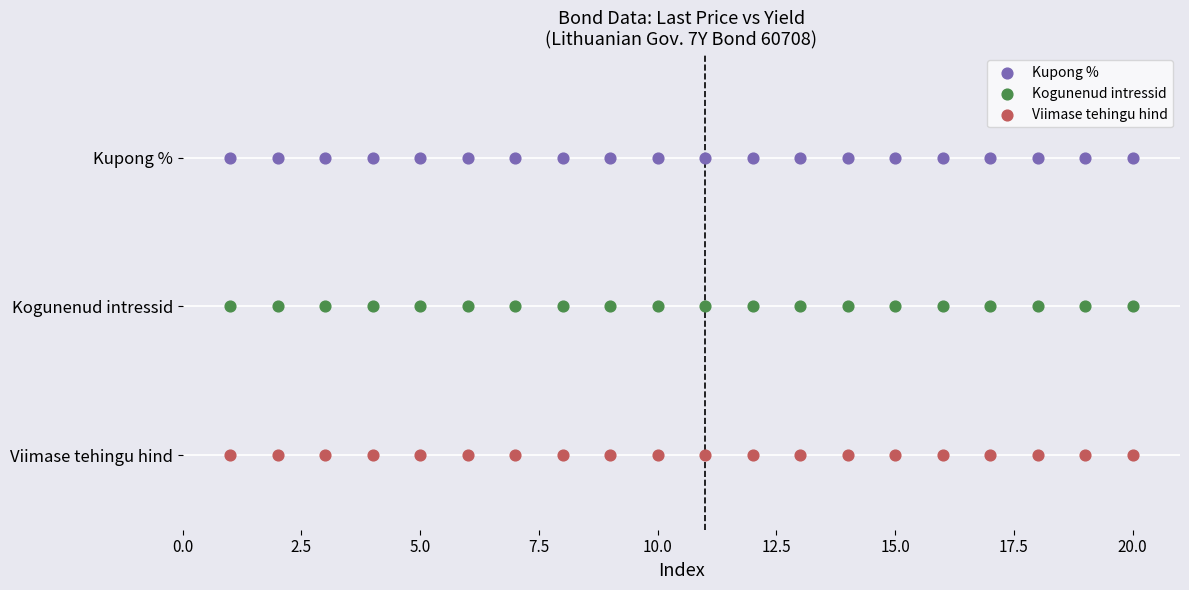

What are all the series names shown in the legend?

Kupong %, Kogunenud intressid, Viimase tehingu hind